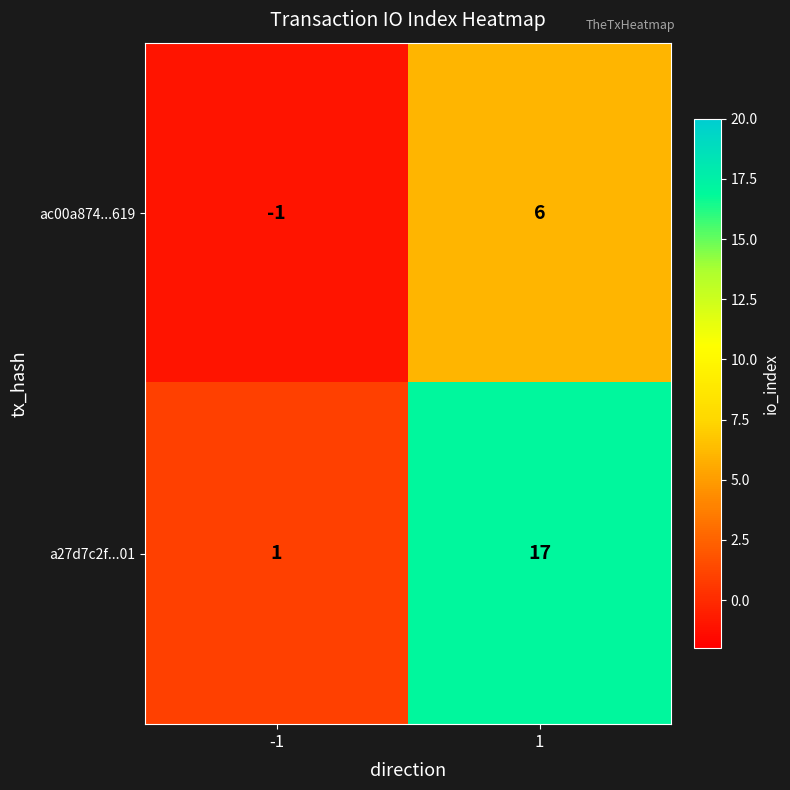

At how many categories does at least one series exceed 8?

1